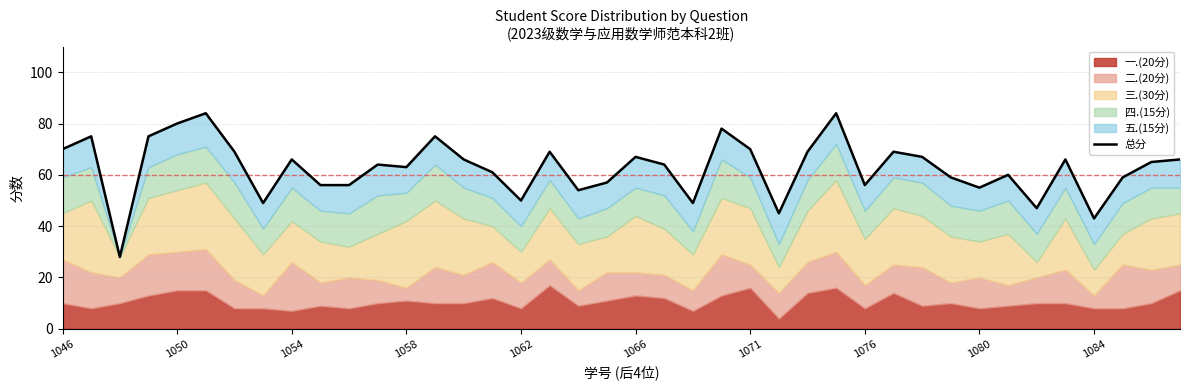

Count the number of categories in the chart.

40